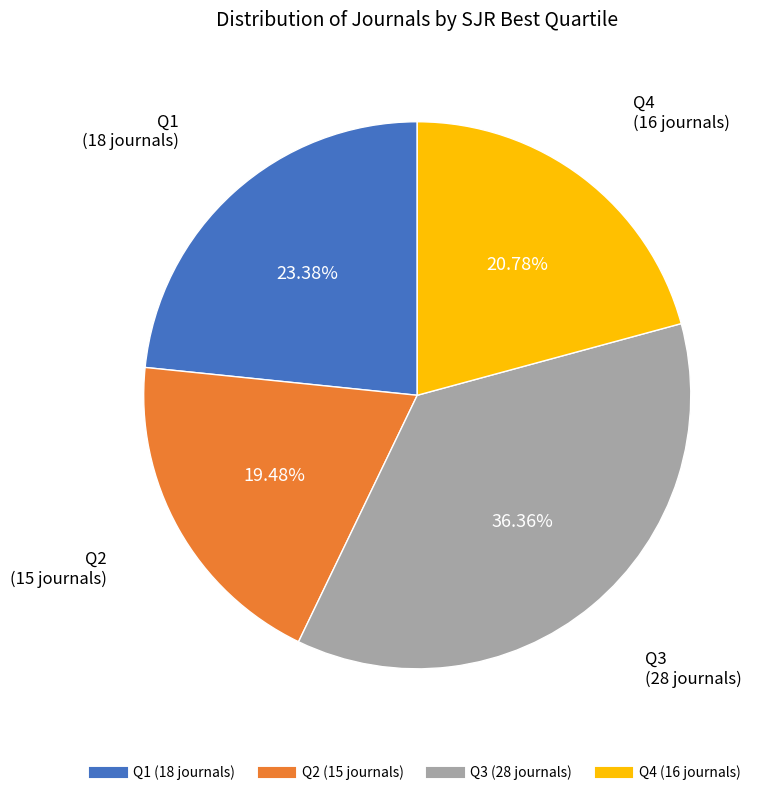

What percentage is the Q3 slice, to the nearest percent?

36%